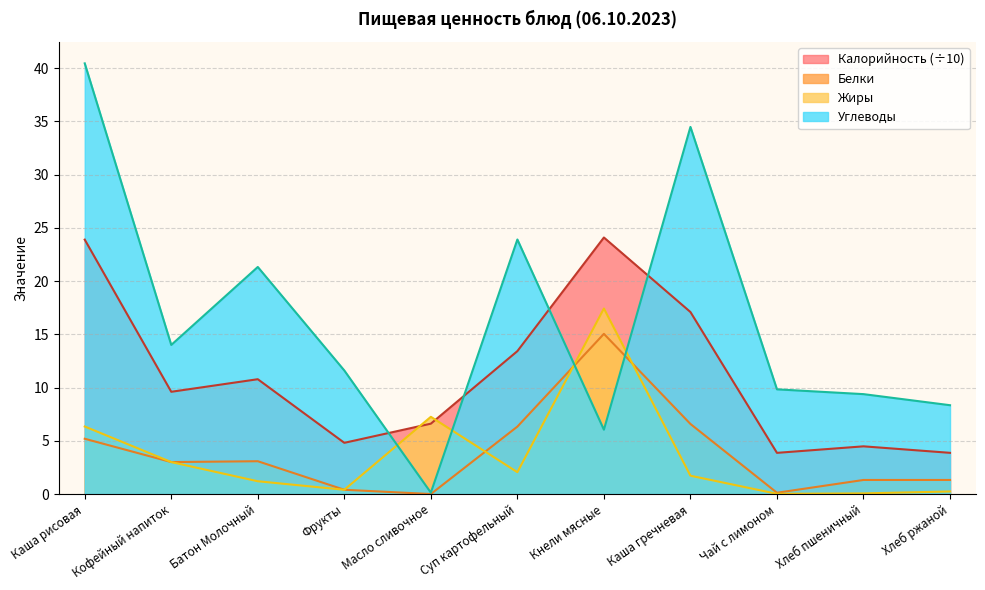

Is it true that Углеводы equals 42.1 at Суп картофельный?

False